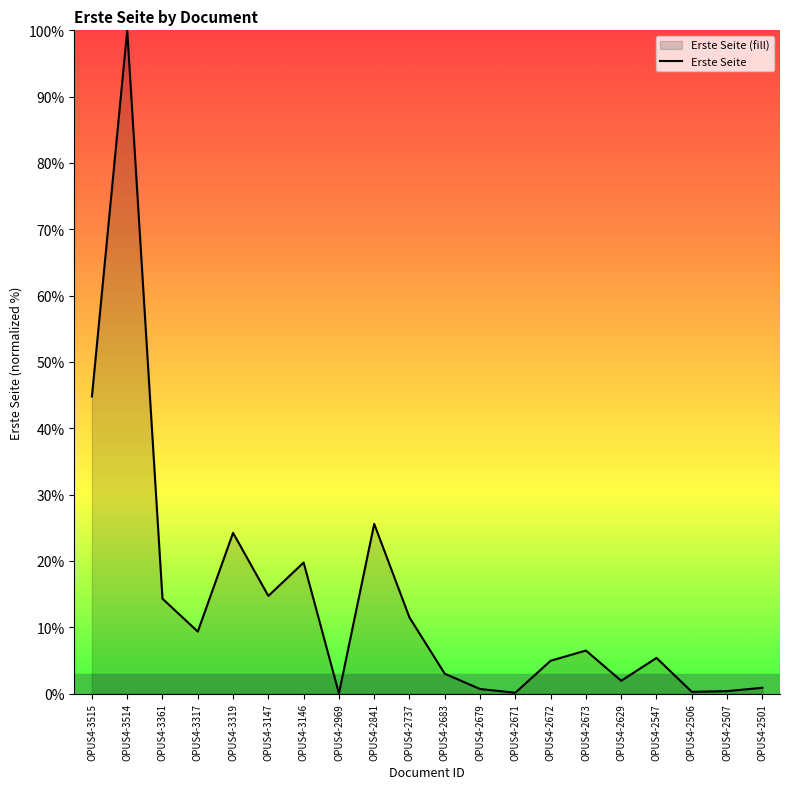

What is the difference between the values at OPUS4-2841 and OPUS4-2673?

19.1